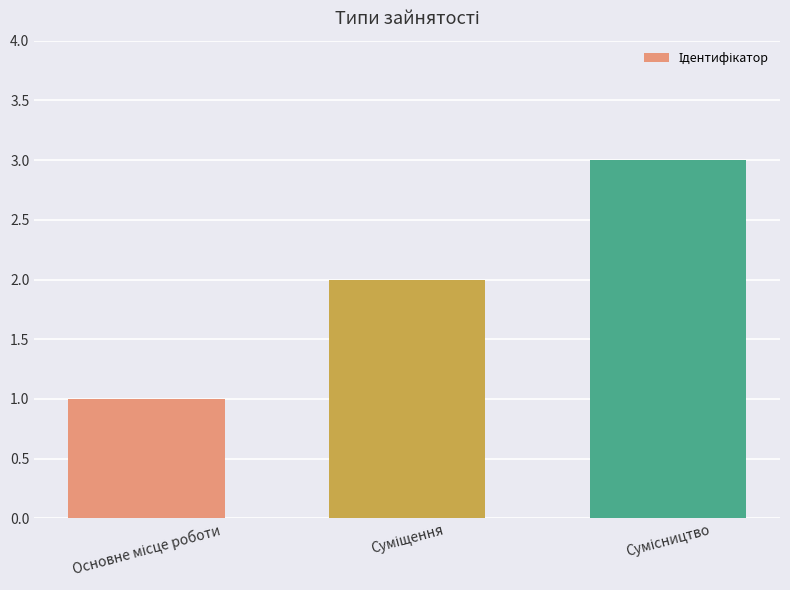

What is the sum of all values?

6